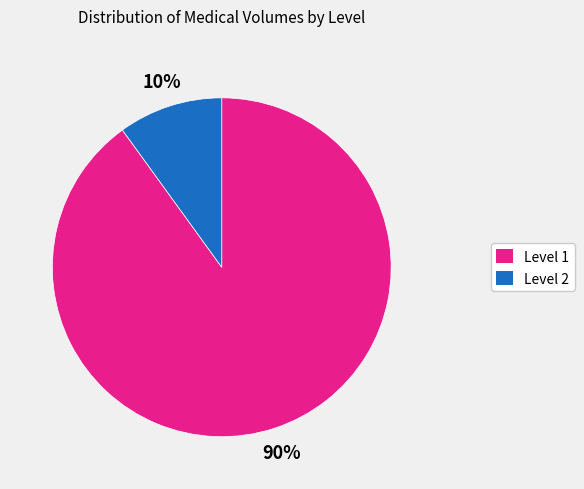

Rank the categories by value from highest to lowest.

Level 1, Level 2